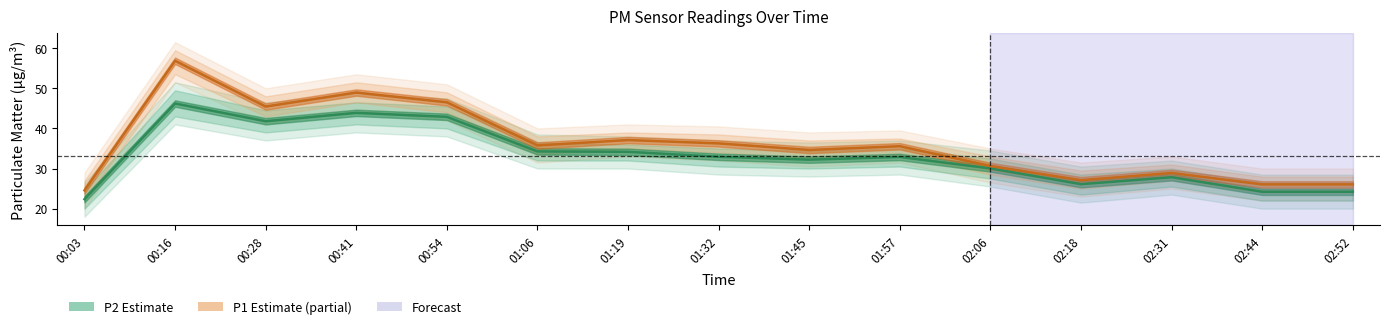

True or false: P2 (PM2.5) and P1 (PM10) intersect in this chart.

False